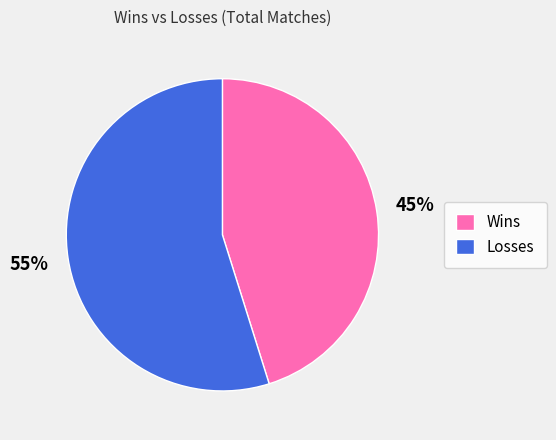

To the nearest percent, what percentage of the pie is Losses?

55%